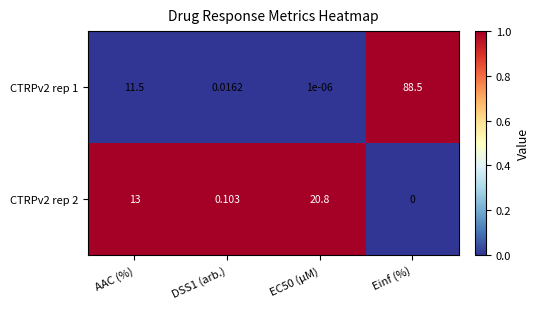

What is the maximum value shown in the chart?

88.5